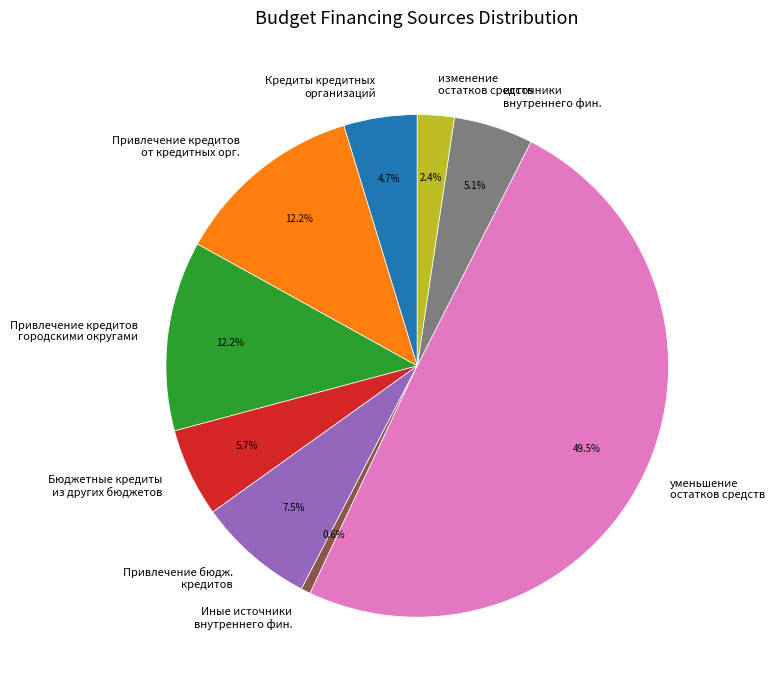

To the nearest percent, what is the difference between the Кредиты кредитных организаций and Бюджетные кредиты из других бюджетов slice percentages?

1%